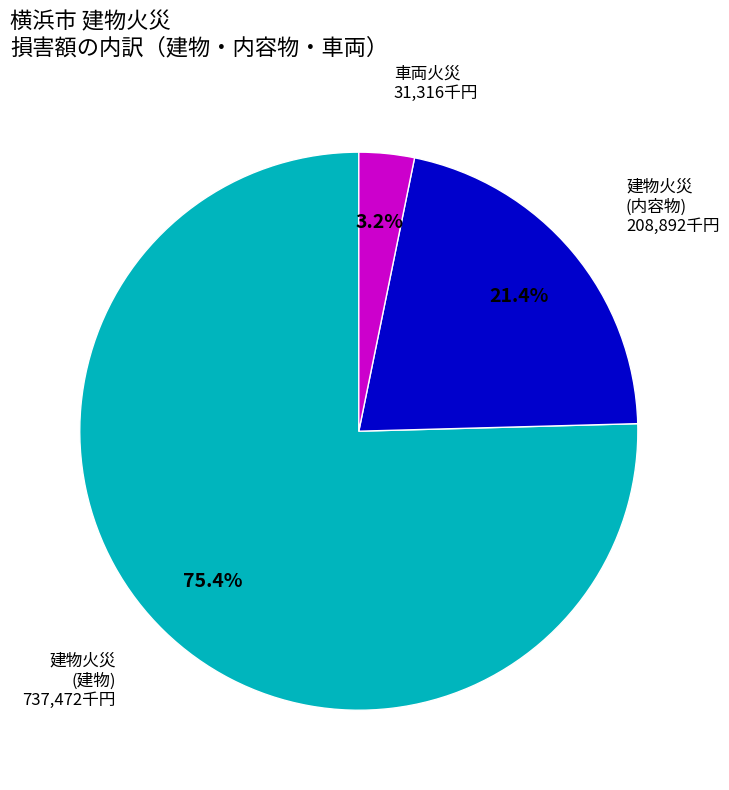

Is there any slice that represents more than half of the pie?

Yes